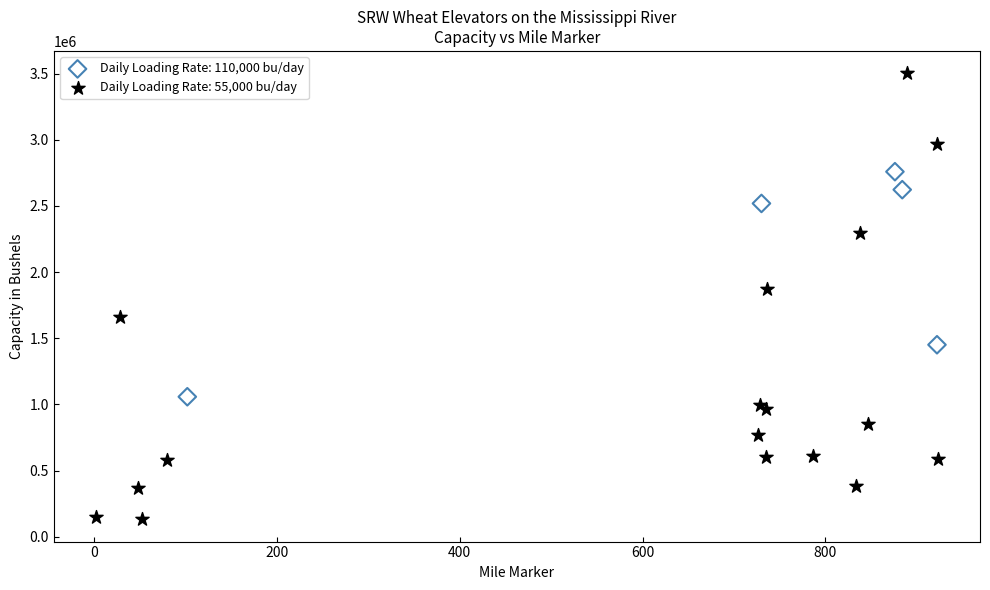

Which series reaches the minimum Y coordinate?

Daily Loading Rate: 55,000 bu/day